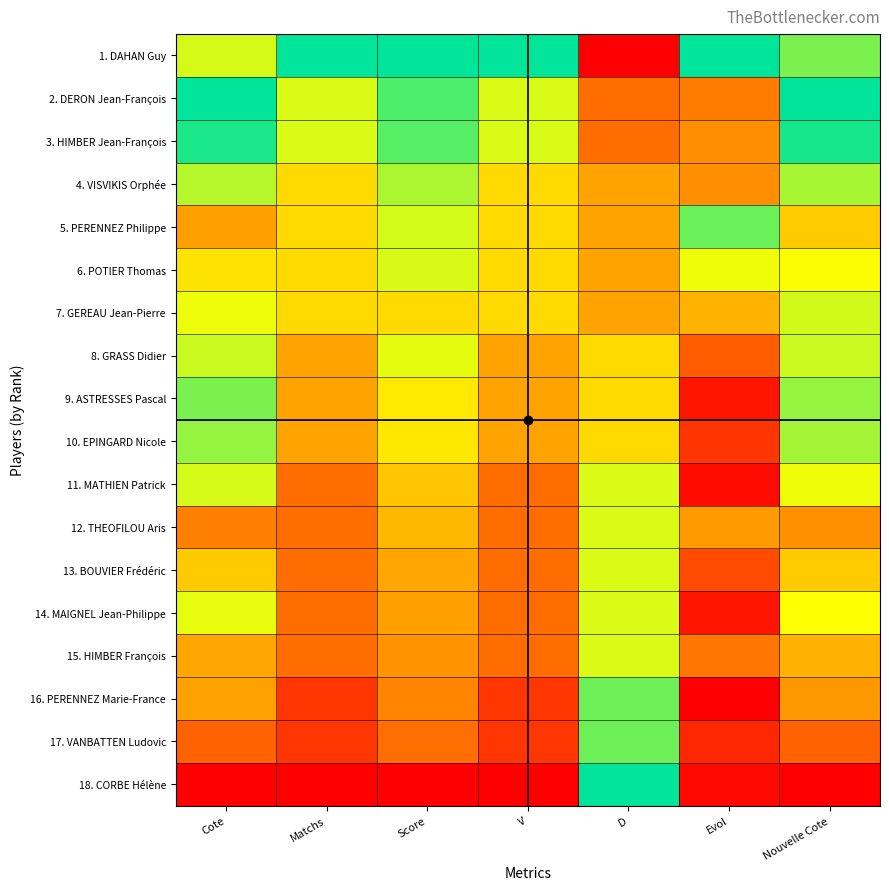

What is the total value across all series at Cote?

10.9